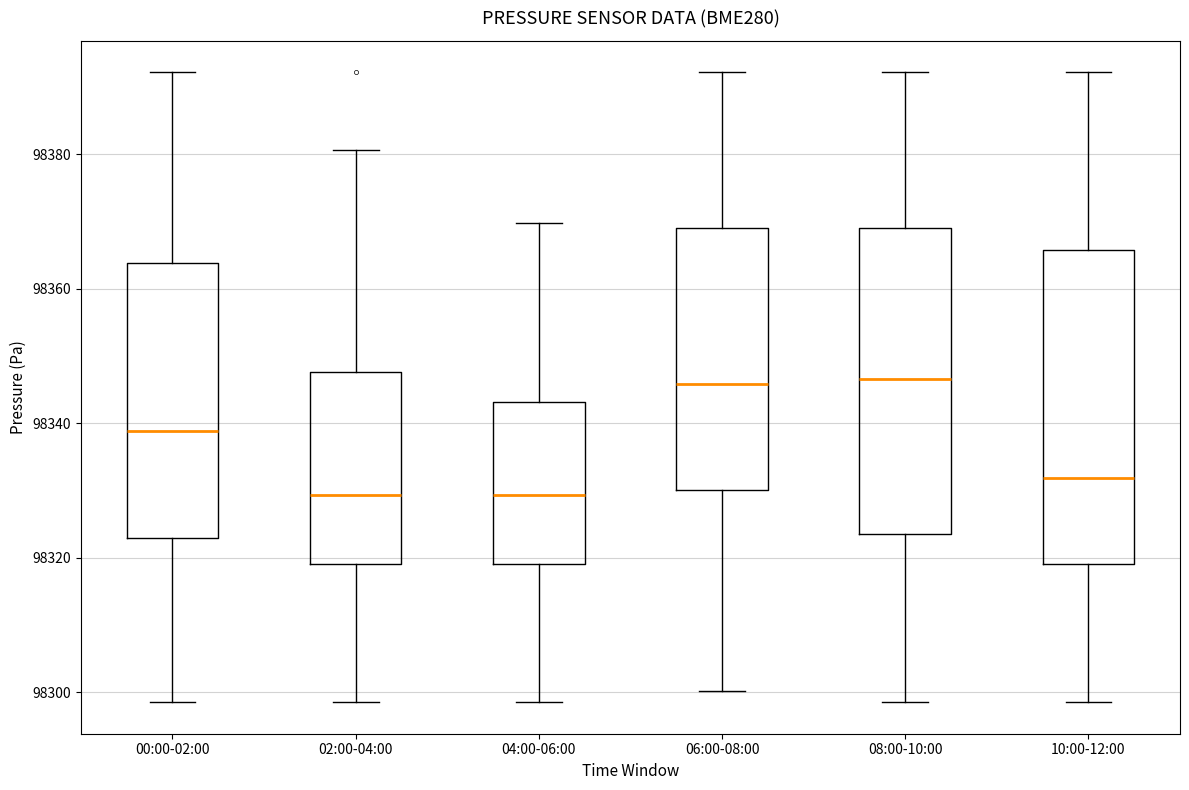

Reading left to right, transcribe this box plot: for each box, give where its median line is, the range the box spans, and where its two whiskers end, as read against the y-axis. The values are not printed on the chart, so give them approximately, as read against the axis.

00:00-02:00: median 98338, box 98322 to 98364, whiskers 98298 to 98392
02:00-04:00: median 98330, box 98320 to 98348, whiskers 98298 to 98380
04:00-06:00: median 98330, box 98320 to 98344, whiskers 98298 to 98370
06:00-08:00: median 98346, box 98330 to 98368, whiskers 98300 to 98392
08:00-10:00: median 98346, box 98324 to 98368, whiskers 98298 to 98392
10:00-12:00: median 98332, box 98320 to 98366, whiskers 98298 to 98392